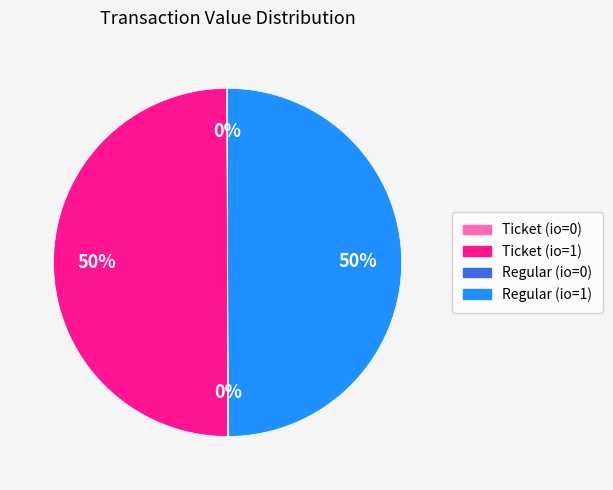

The Ticket (io=1) slice represents 50% of the pie. True or false?

True